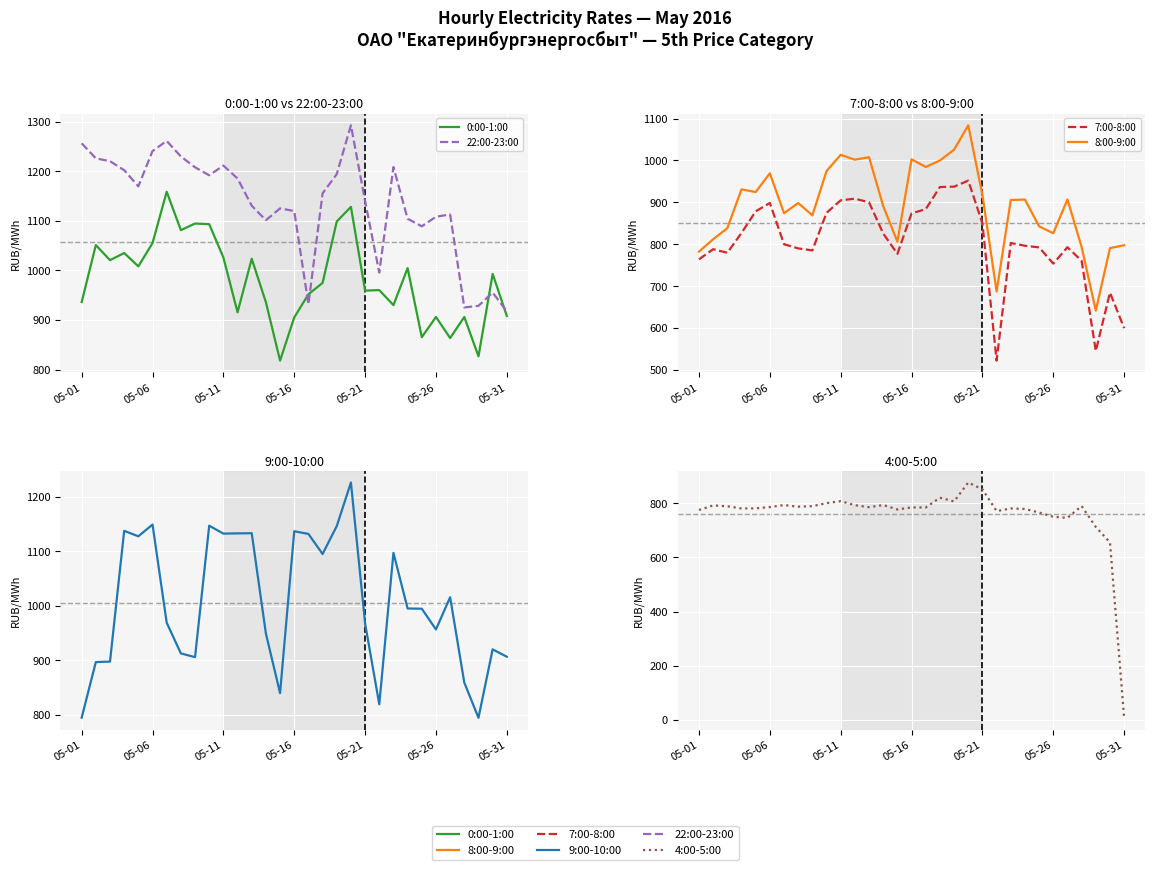

At which category does the chart reach its peak across all series?

19